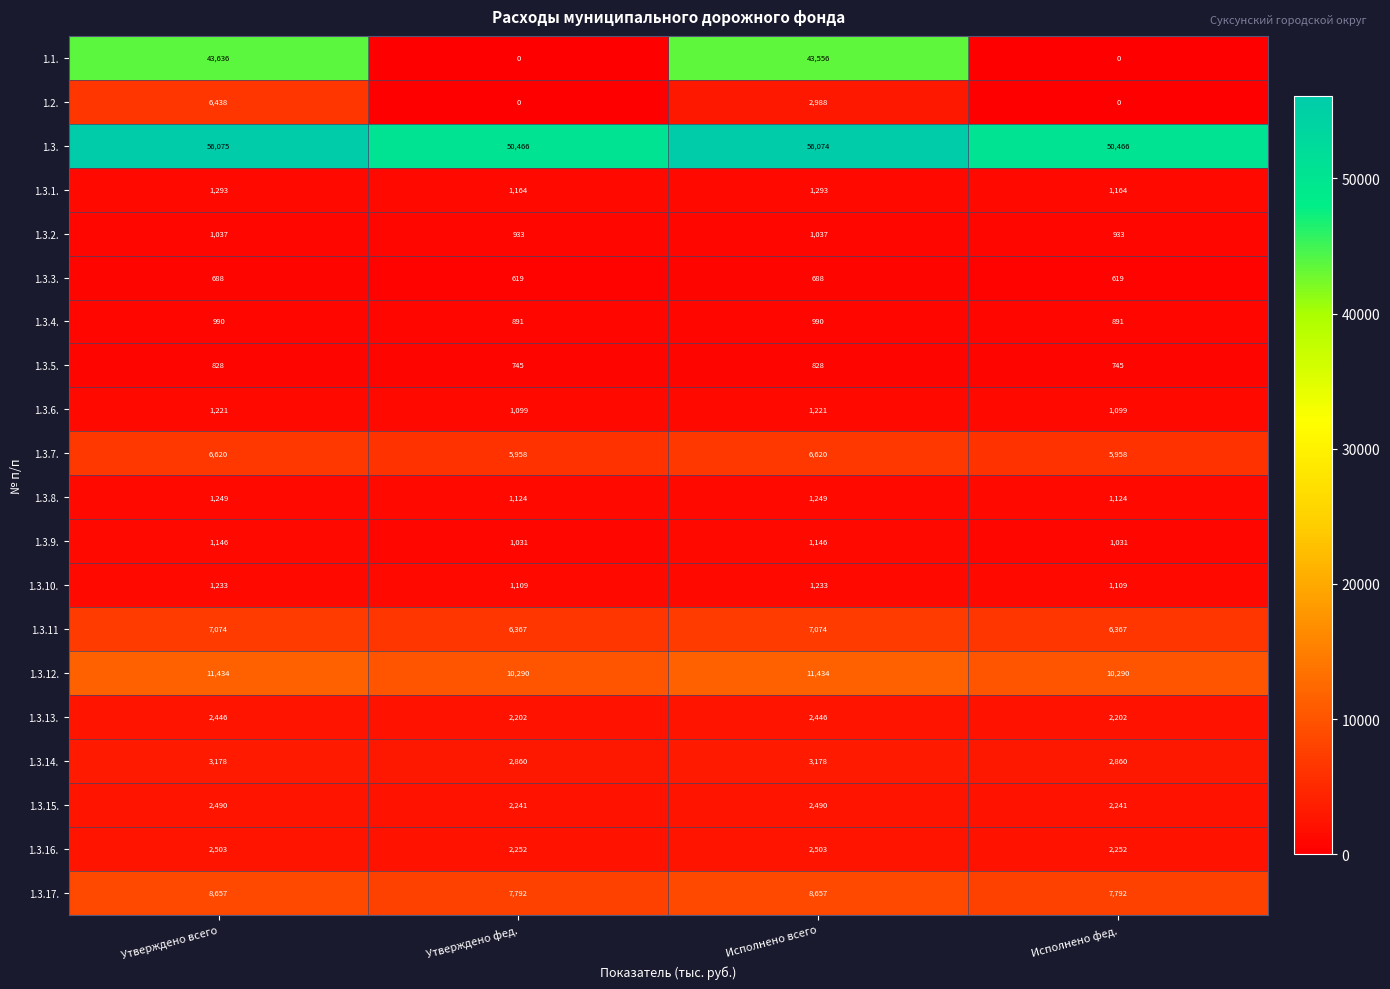

What is the difference between the maximum and second lowest values in the 1.3. series?

5609